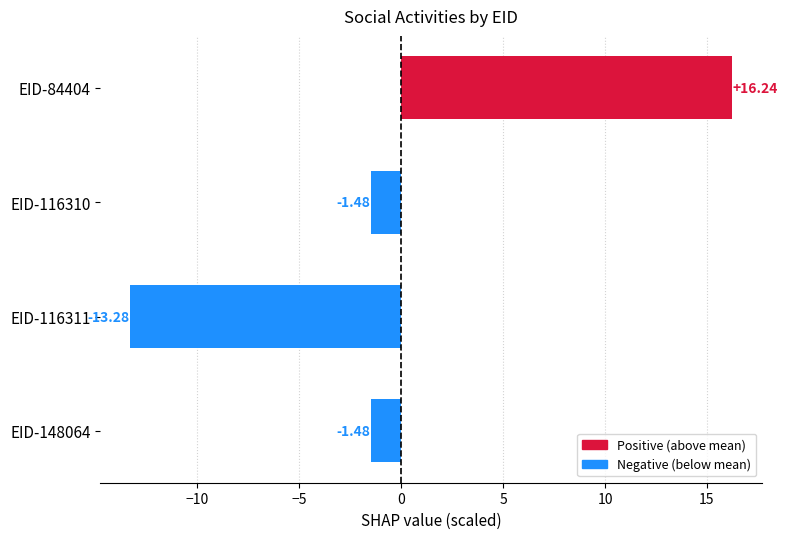

Which label corresponds to the largest value in the chart?

EID-84404